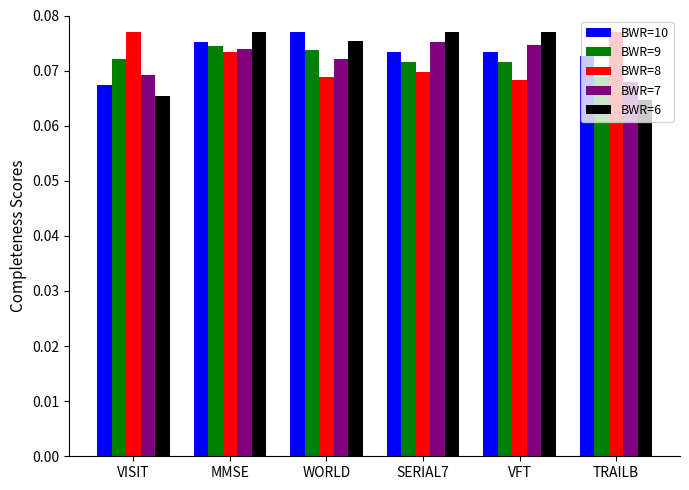

Is the value of BWR=9 at VFT greater than the value of BWR=8 at VISIT?

No